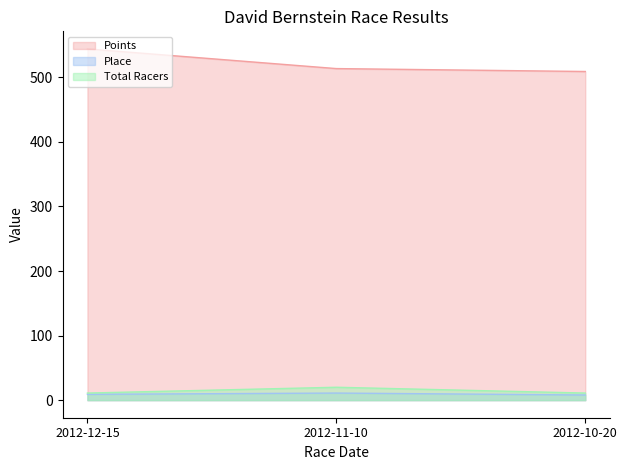

What are all the series names shown in the legend?

Points, Place, Total Racers